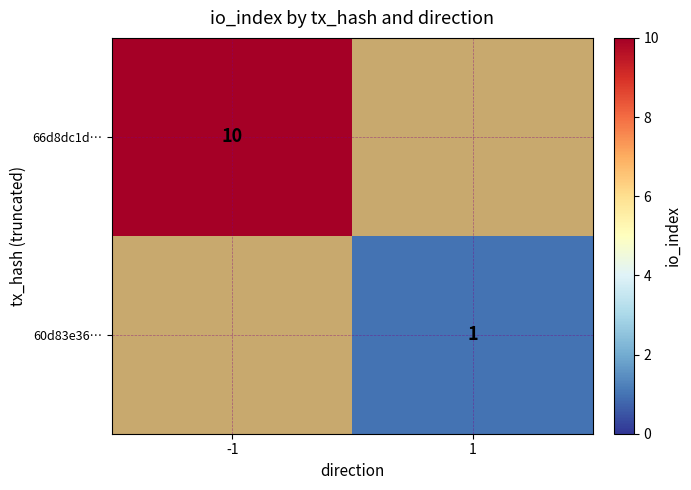

The value of 66d8dc1d… at -1 is 10. True or false?

True